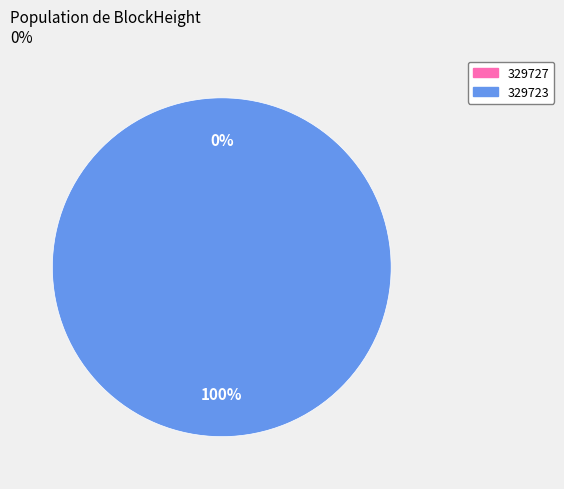

Combined, do 329727 and 329723 account for over 50%?

Yes